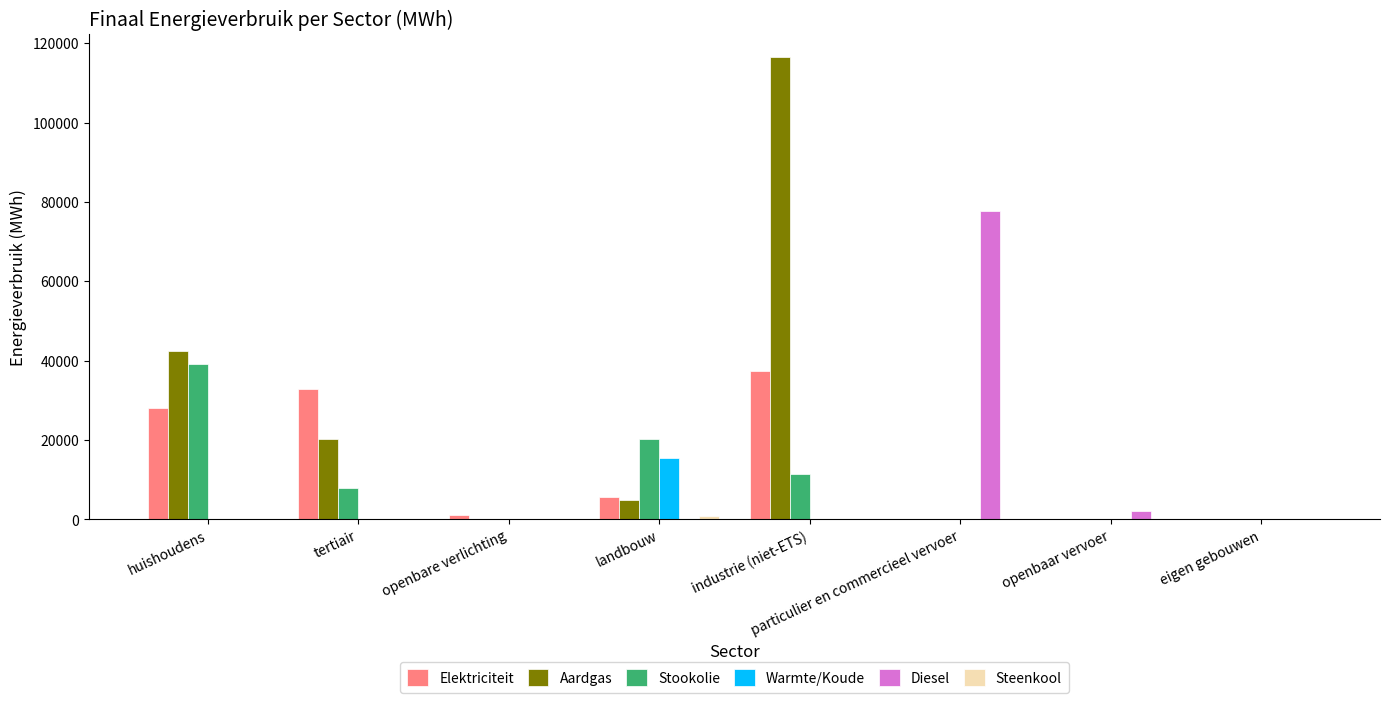

Which series has the largest total across all categories?

Aardgas